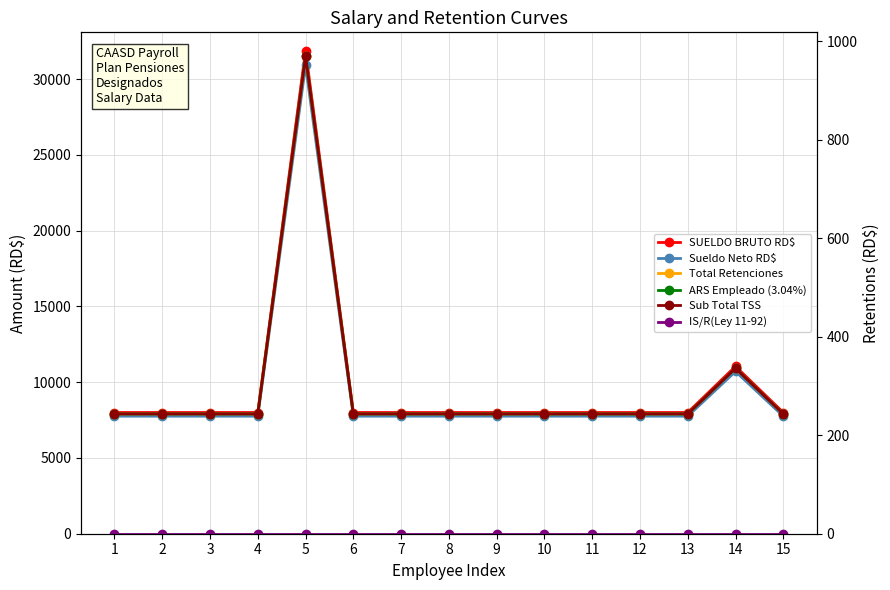

At which category is the sum across all series the highest?

5